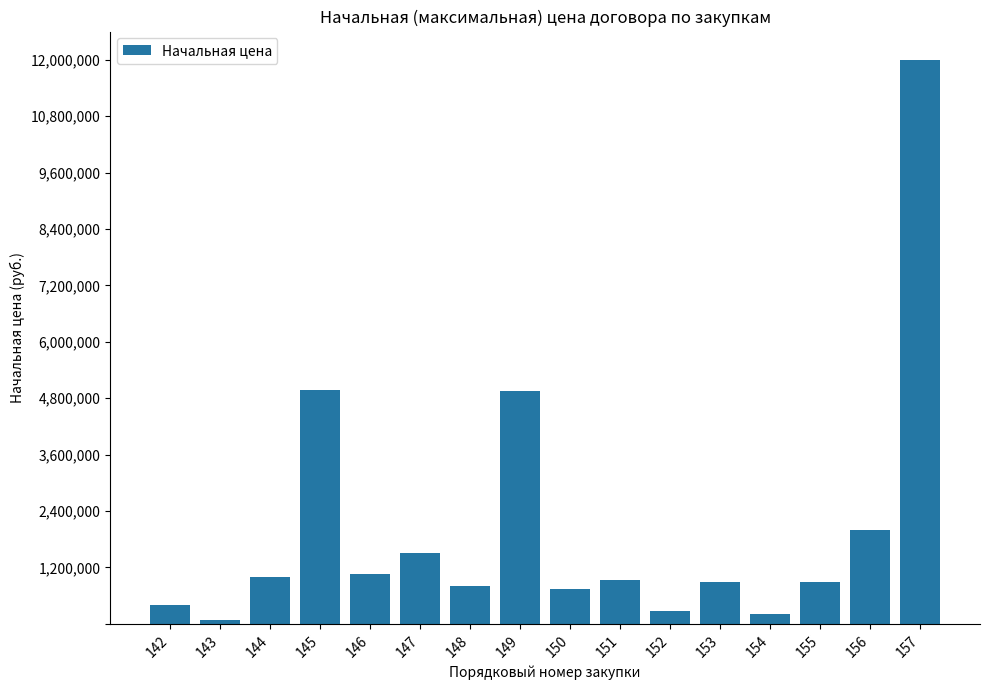

What is the difference between the values at 152 and 153?

618782.6